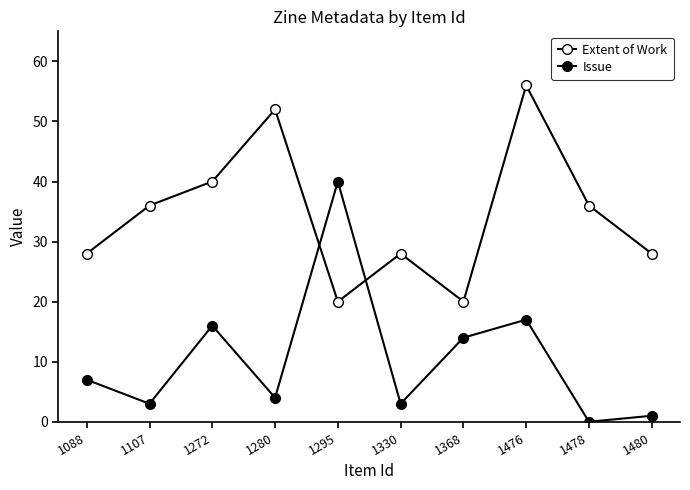

How many lines are shown in the chart?

2